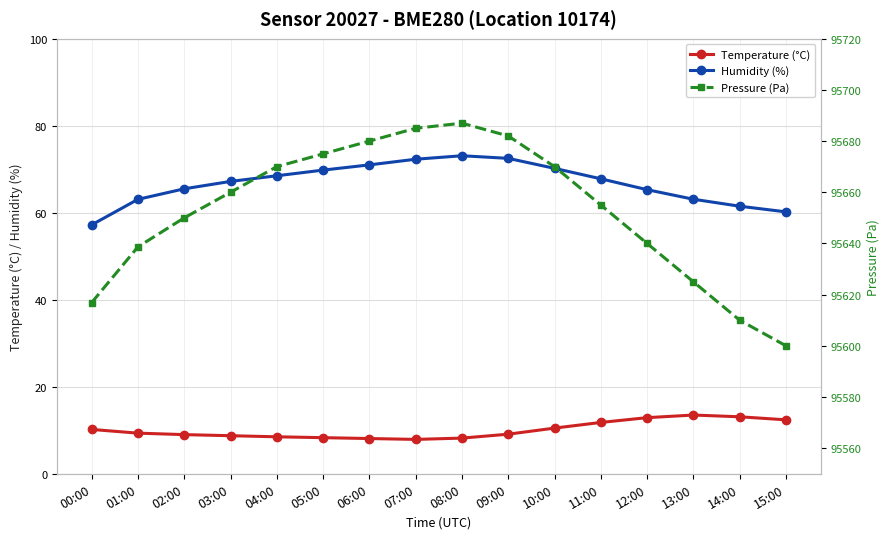

At which category does Humidity (%) reach its first local peak?

08:00